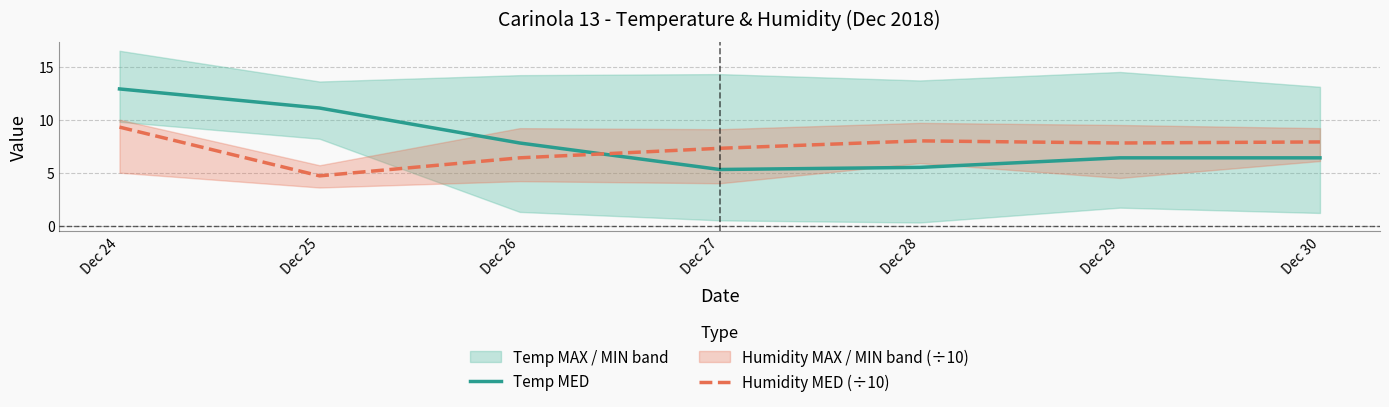

What is the sum of all Humidity MED (÷10) values?

51.4